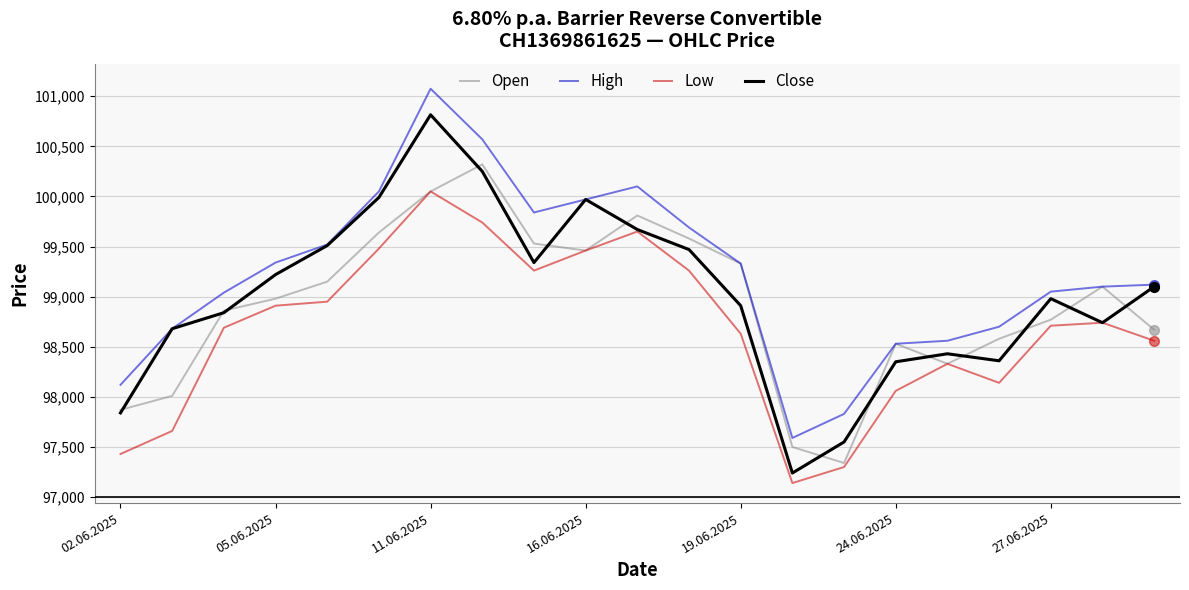

Which series has the largest total across all categories?

High